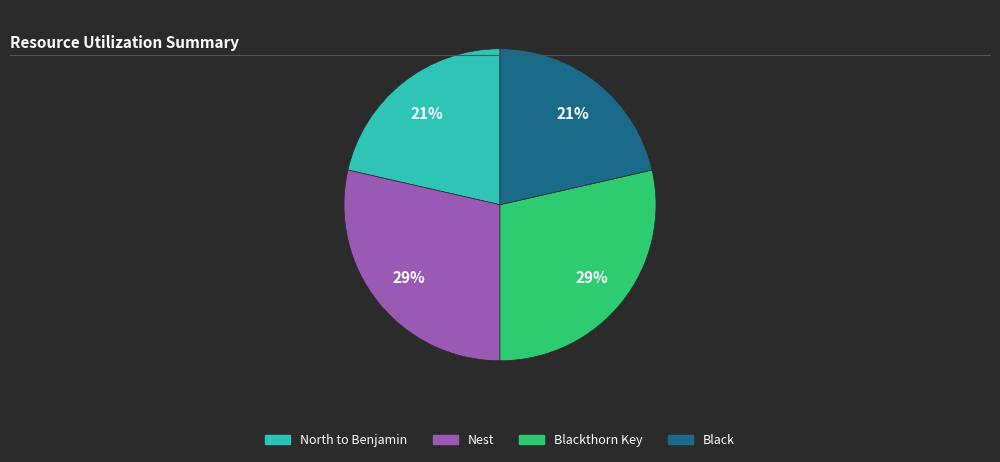

How many slices are in this pie chart?

4